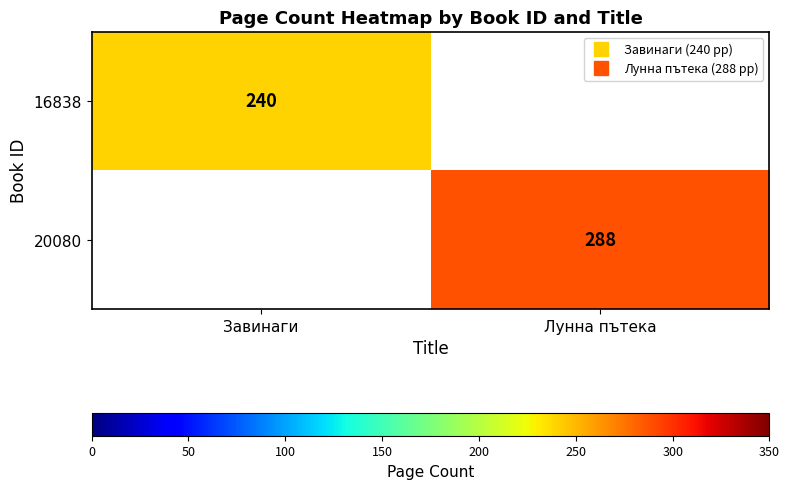

Is it true that 16838 equals 157 at Лунна пътека?

False